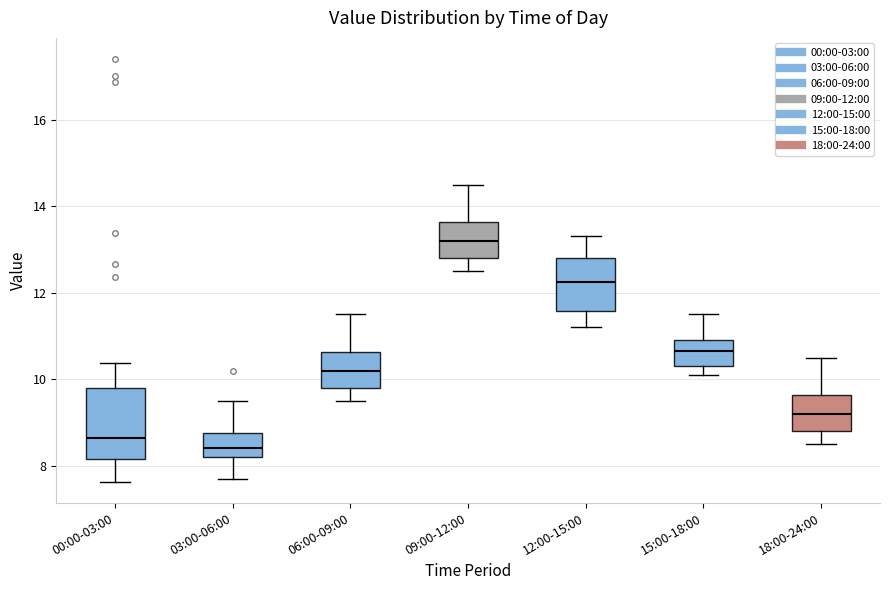

Comparing the boxes themselves (not the whiskers), which one is the tallest?

00:00-03:00